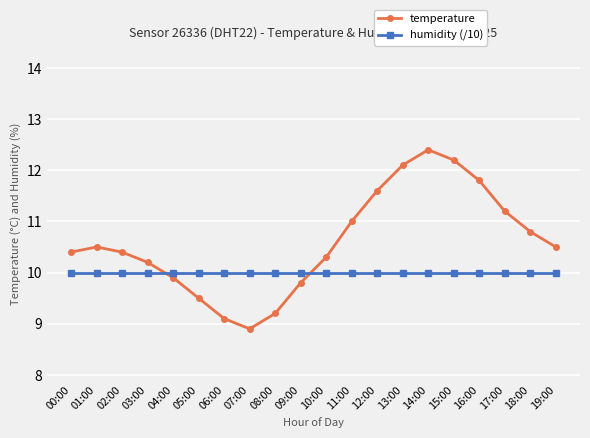

At how many categories does at least one series exceed 9?

20